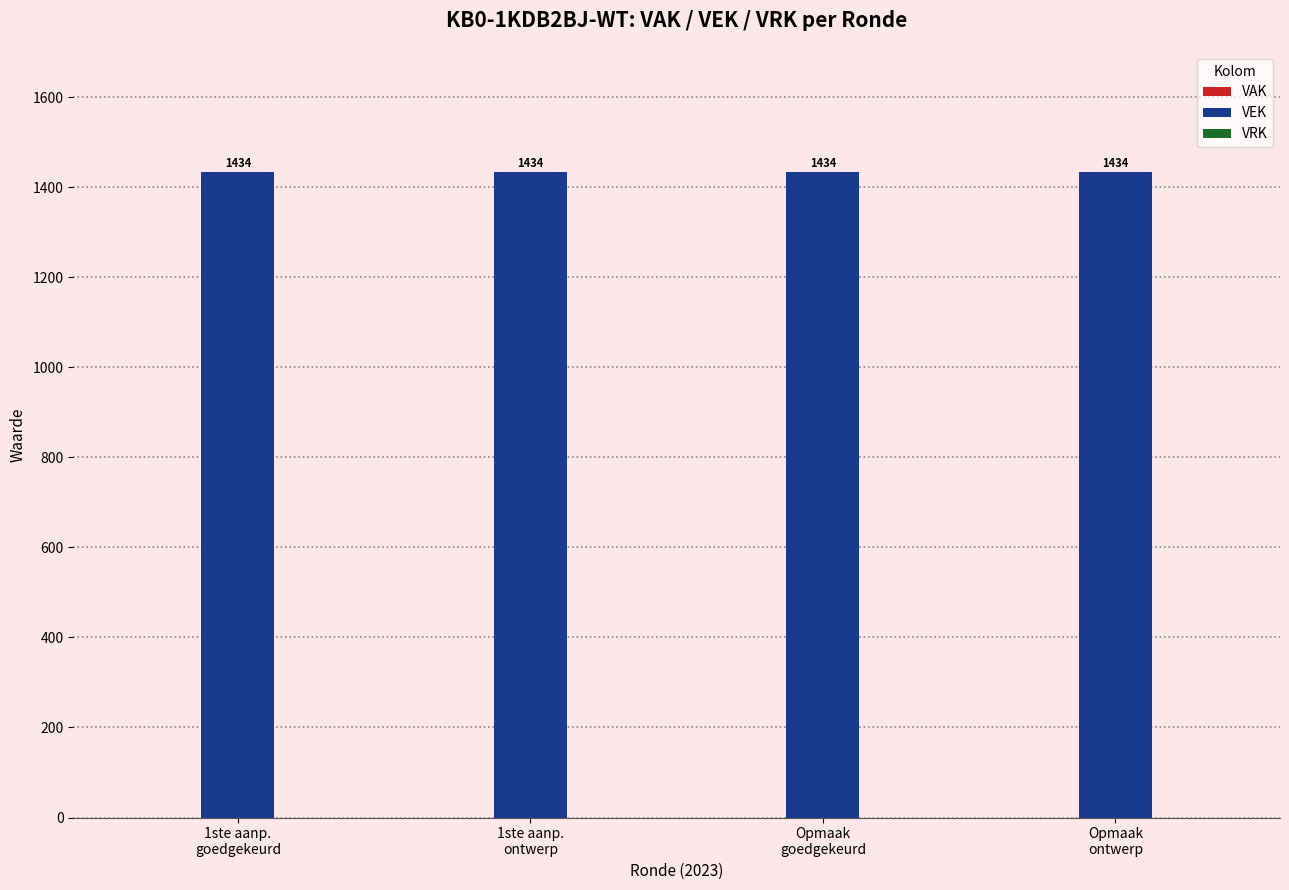

What are all the series names shown in the legend?

VAK, VEK, VRK